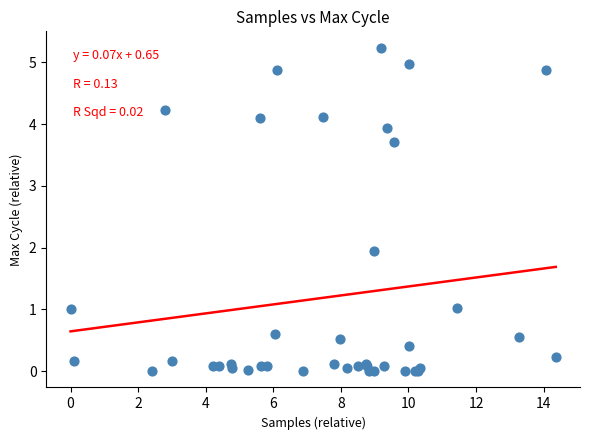

What Y value in the scatter plot is closest to 2?

1.9